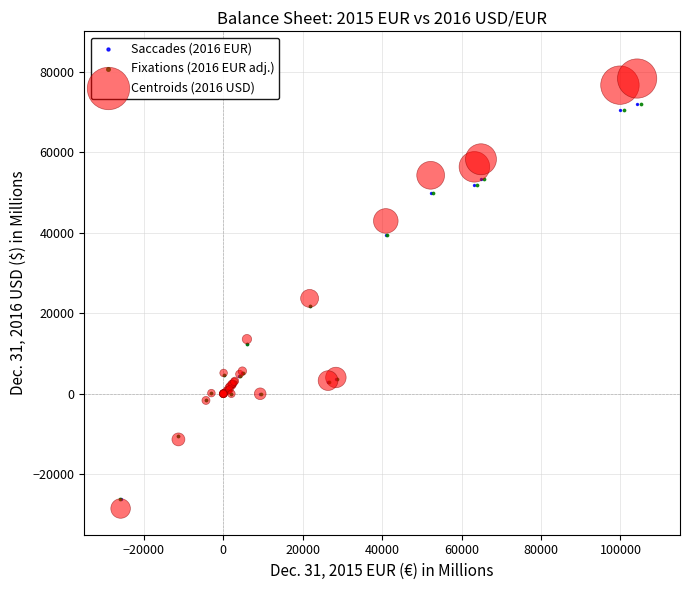

Which series contains the highest Y value?

Centroids (2016 USD)